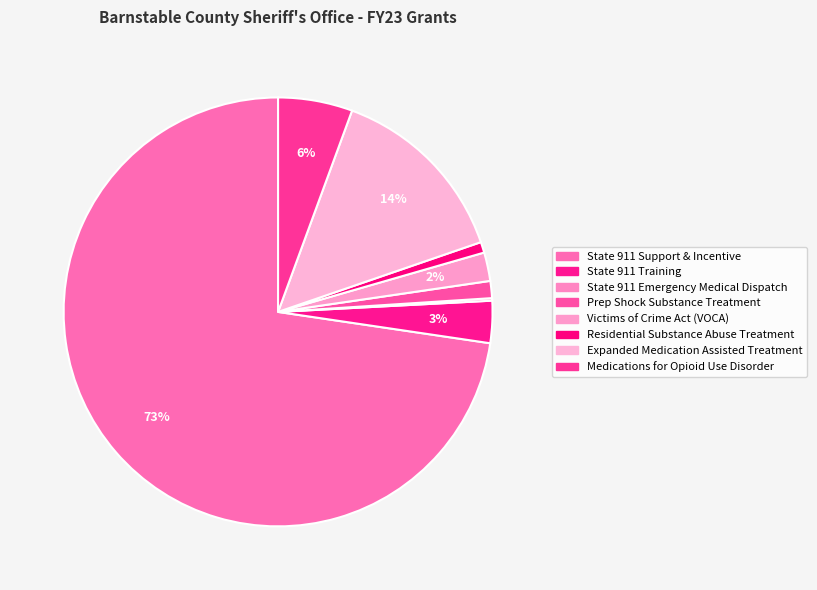

Is it true that State 911 Support & Incentive is 73% of the pie?

True